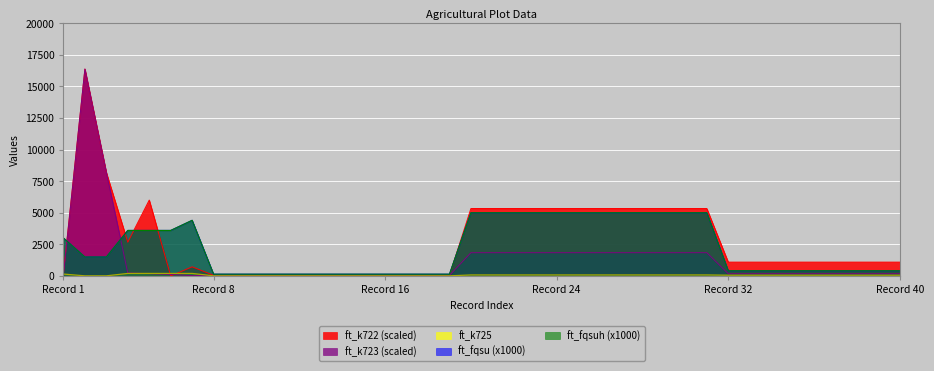

How many values in the ft_fqsuh series exceed 410?

19